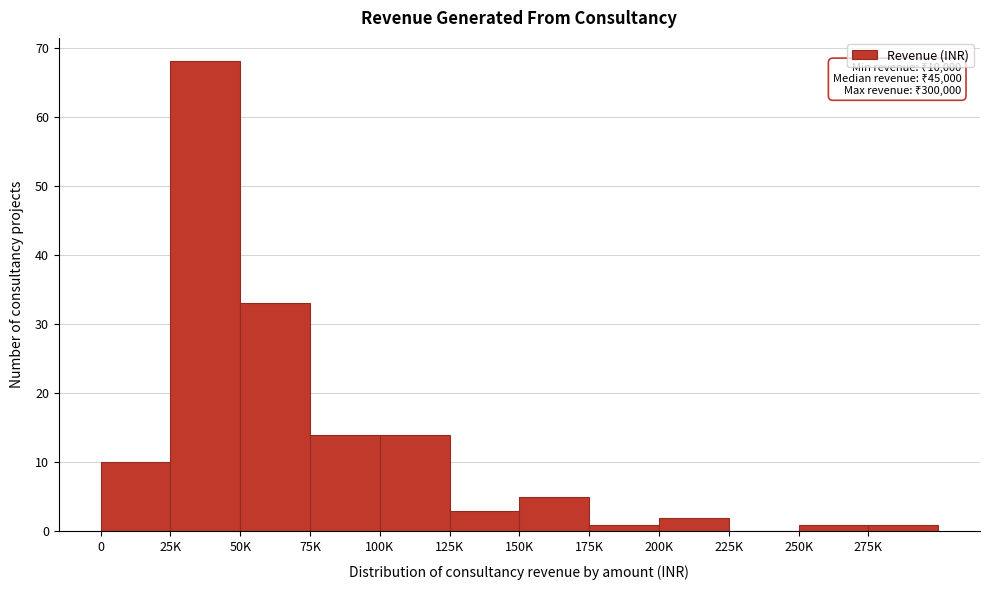

Reading right to left, extract all data points from this chart.

275K=1	250K=1	225K=0	200K=2	175K=1	150K=5	125K=3	100K=14	75K=14	50K=33	25K=68	0=10